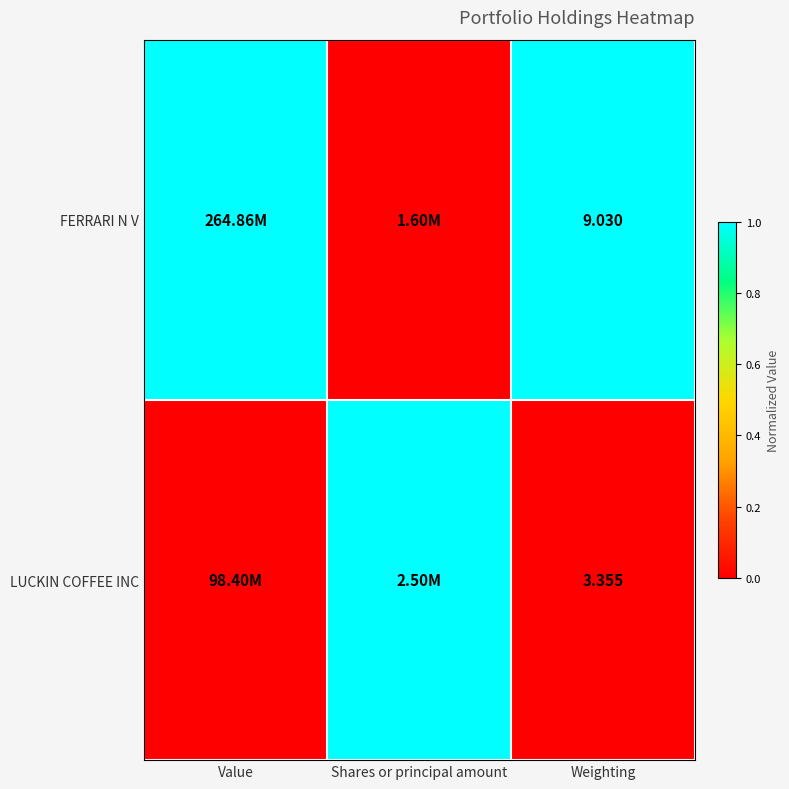

True or false: LUCKIN COFFEE INC has a value of -1 at Weighting.

False